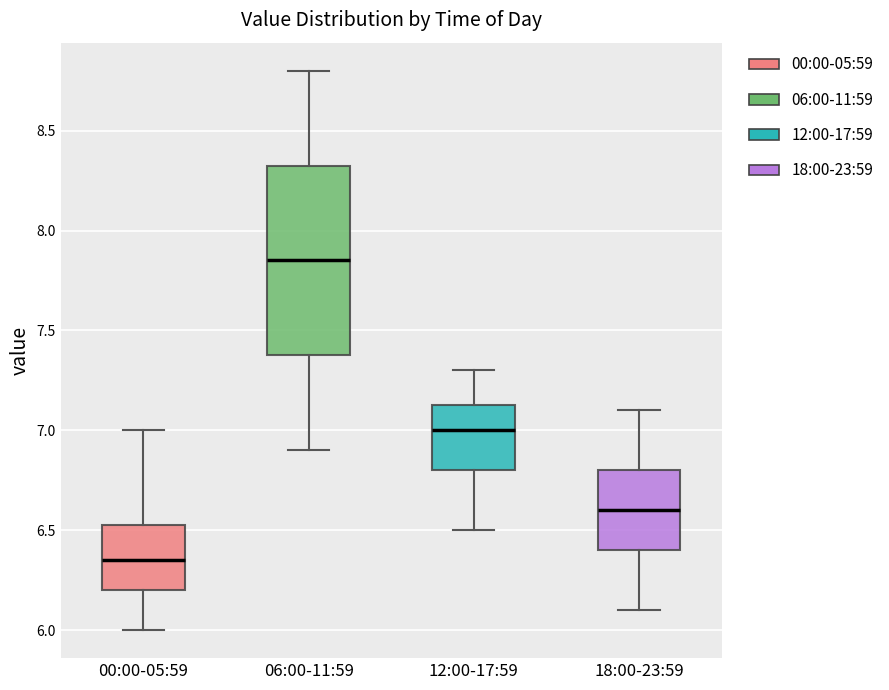

Which box has the highest median line?

06:00-11:59